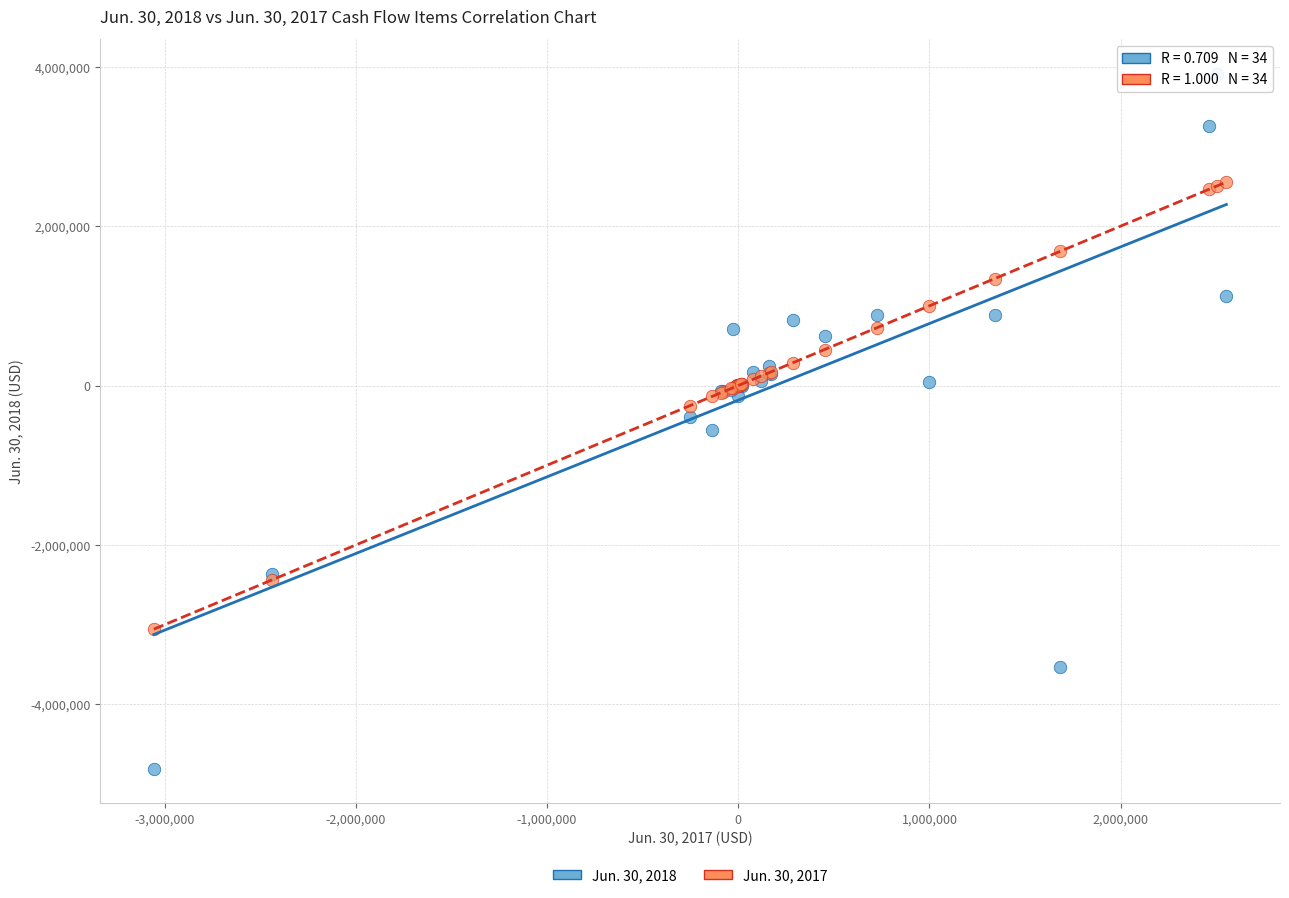

Which series contains the highest Y value?

Jun. 30, 2018